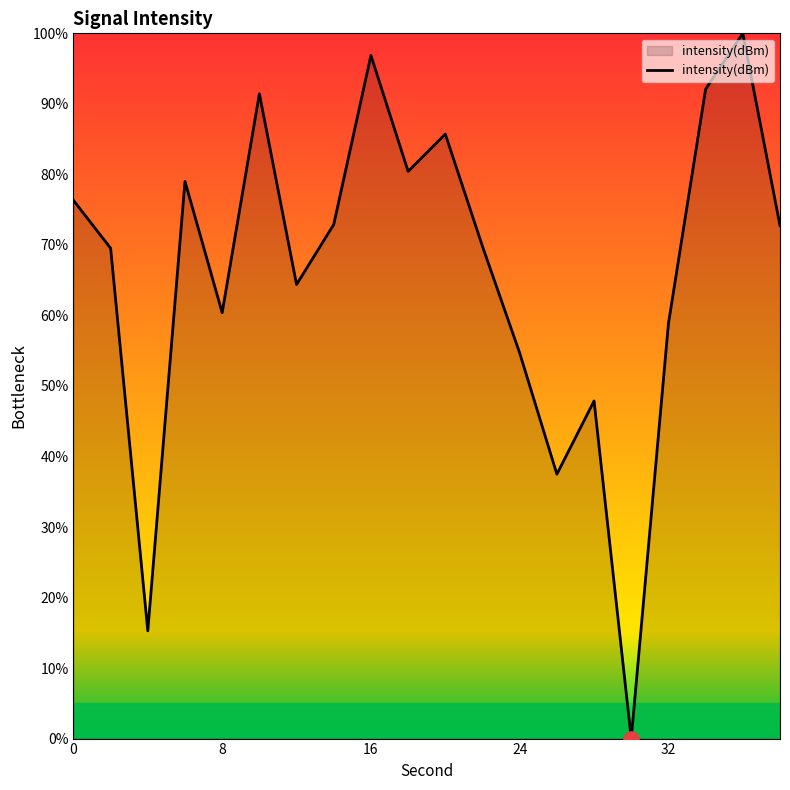

What is the difference between the maximum and minimum values?

100.0